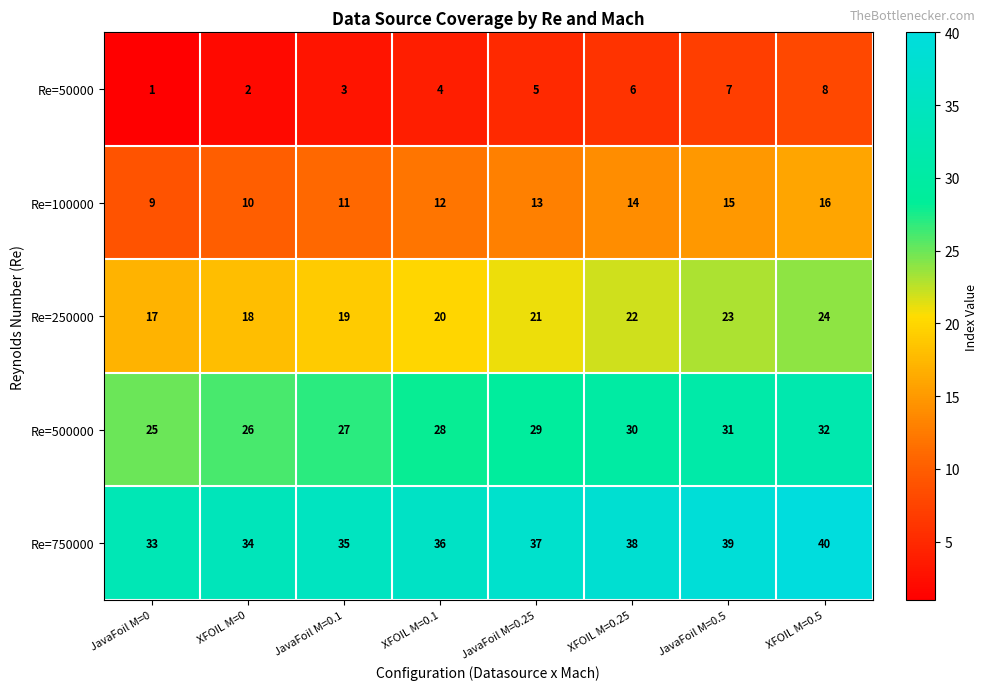

List the series in order of their peak value, highest first.

Re=750000, Re=500000, Re=250000, Re=100000, Re=50000